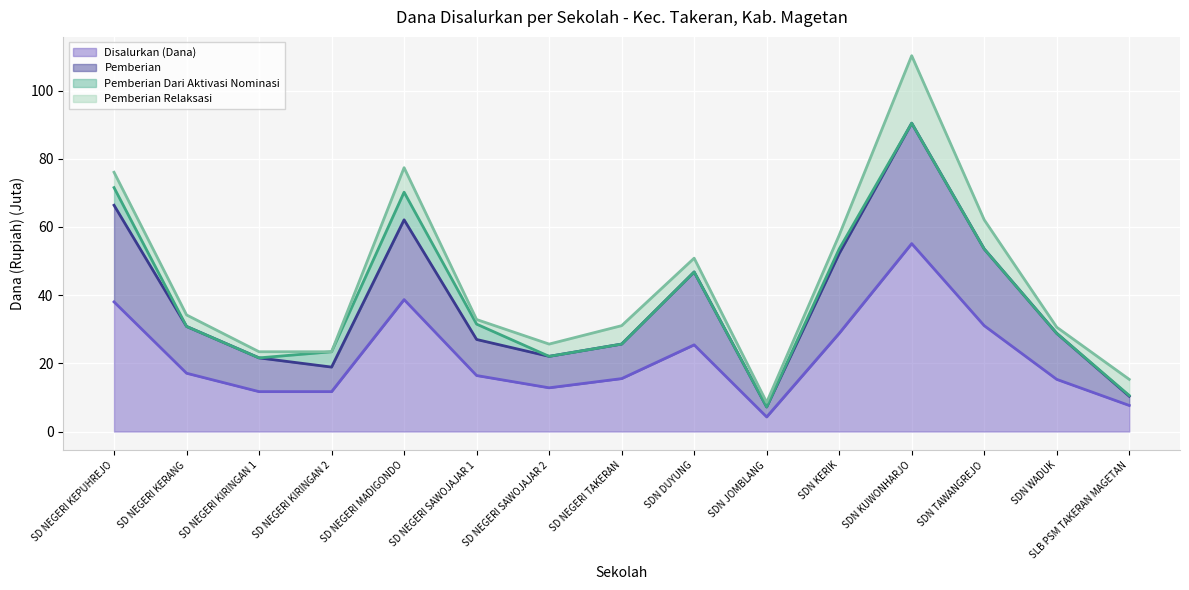

The Disalurkan (Dana) series shows 31.1 at SDN TAWANGREJO. True or false?

True